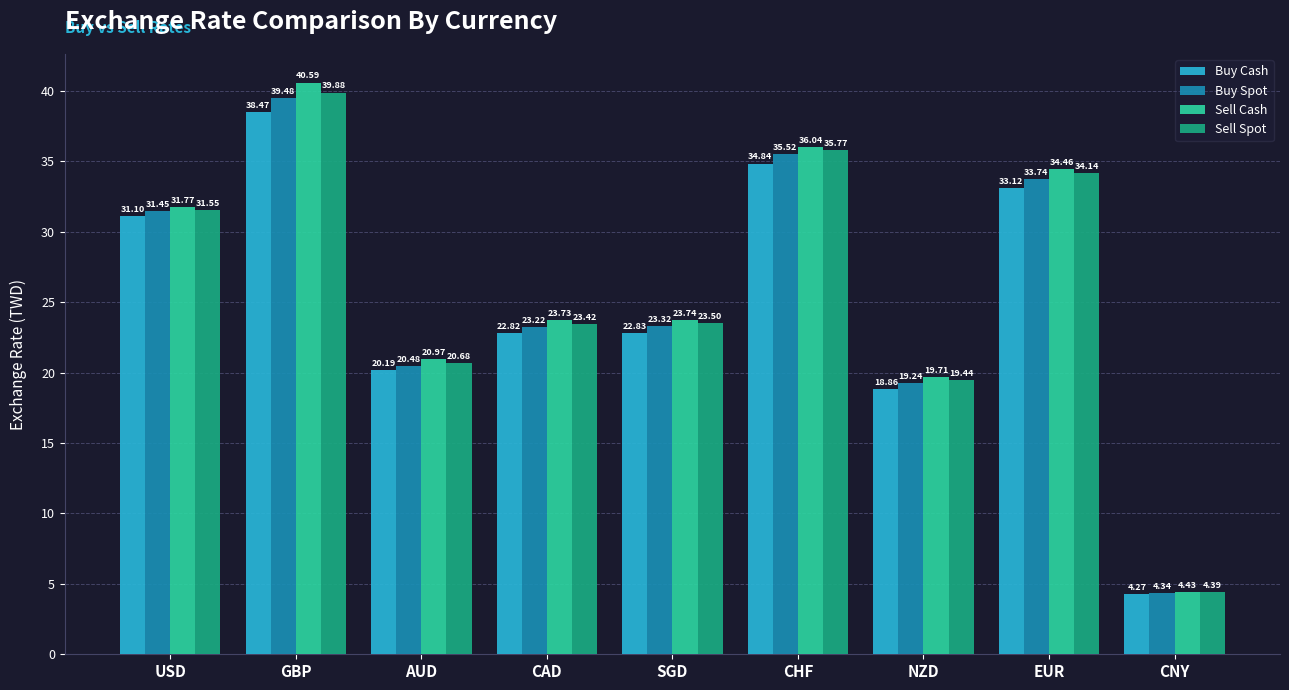

At which label does Buy Spot reach its minimum?

CNY